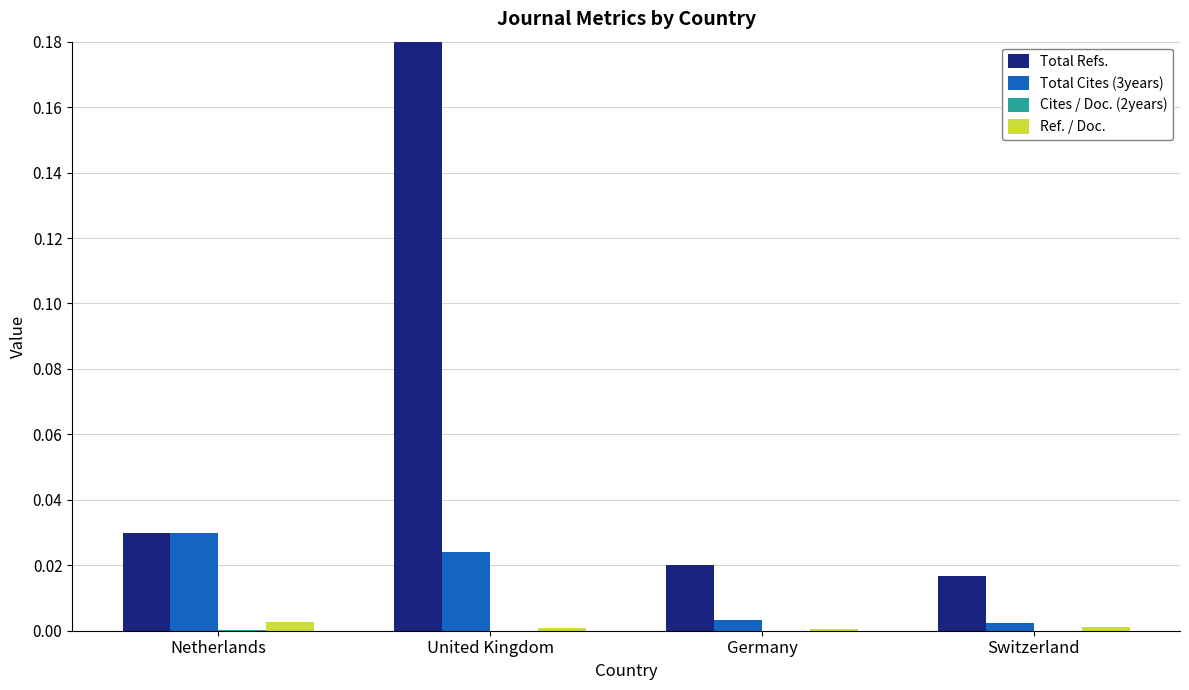

Which series changed the most between United Kingdom and Germany?

Total Refs.